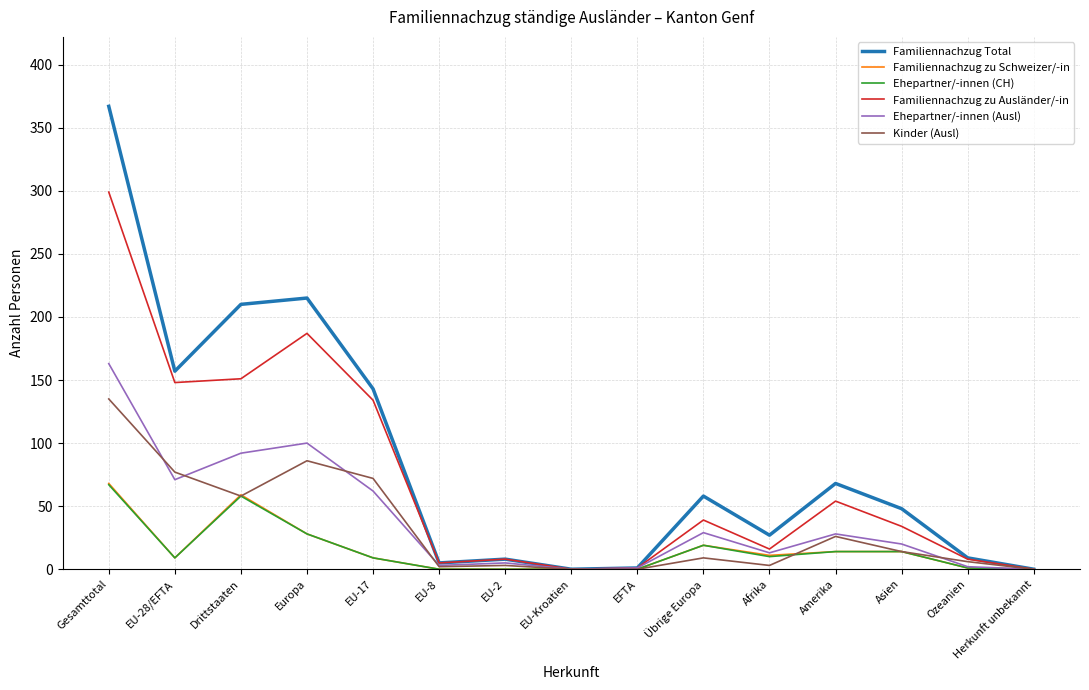

The Familiennachzug Total series shows 68 at Amerika. True or false?

True